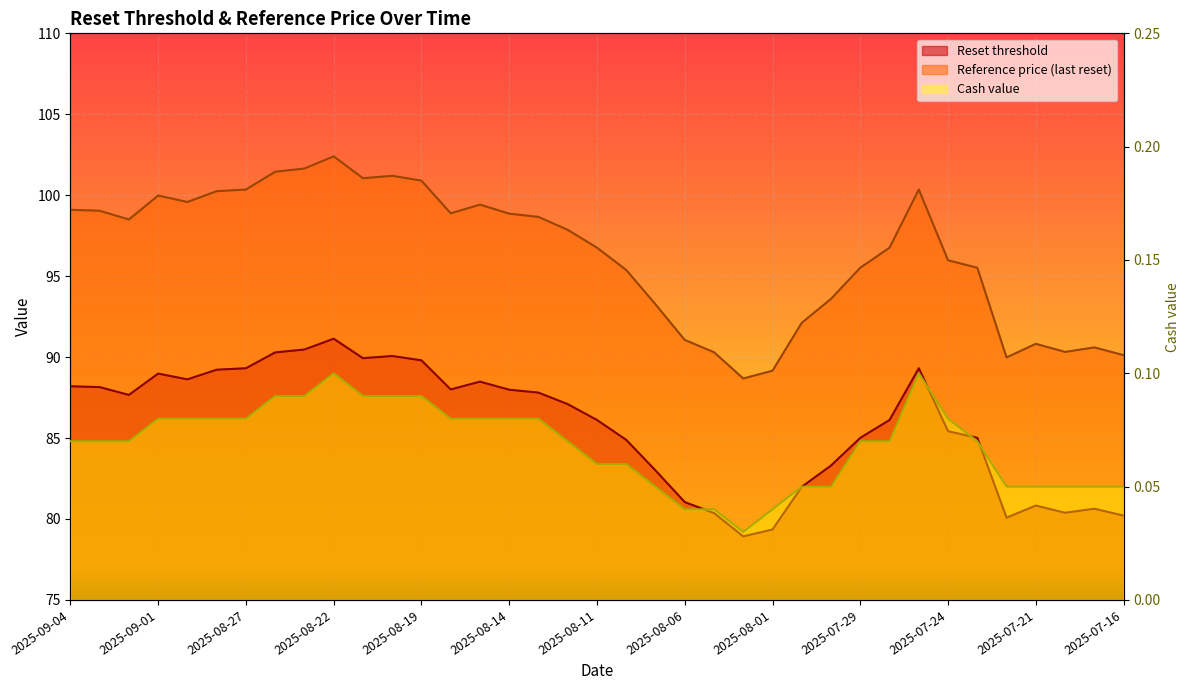

Which series has the largest total across all categories?

Reference price (last reset)